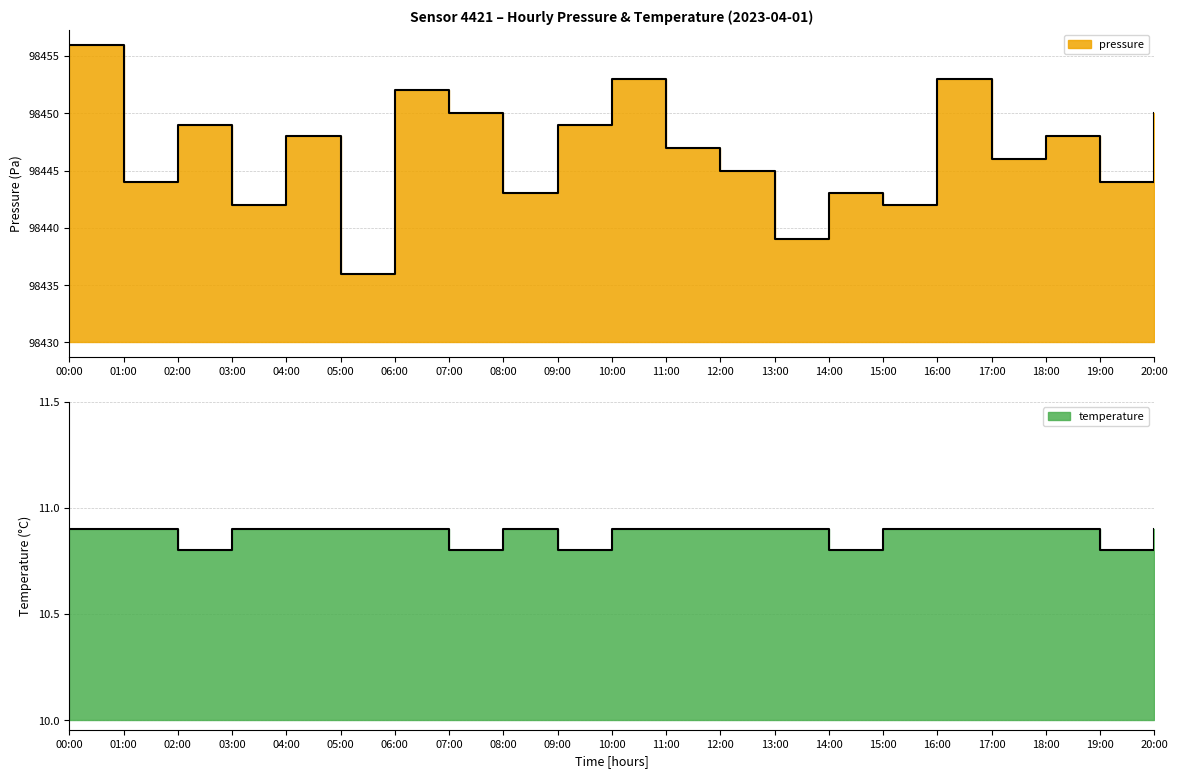

What is the spread (max minus min) of values at 11:00?

16.1